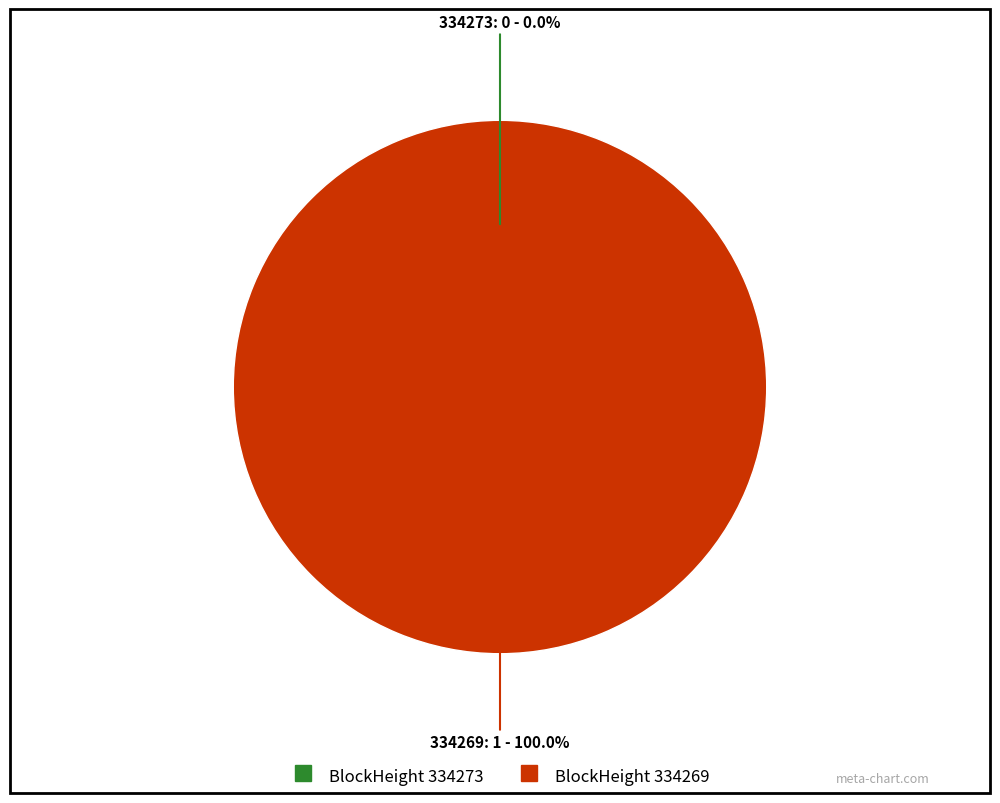

What portion of the pie excludes 334273?

100.0%